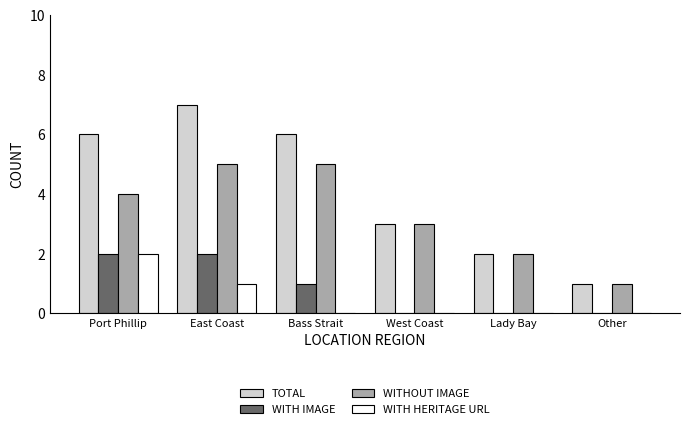

The WITHOUT IMAGE series shows 4 at Port Phillip. True or false?

True